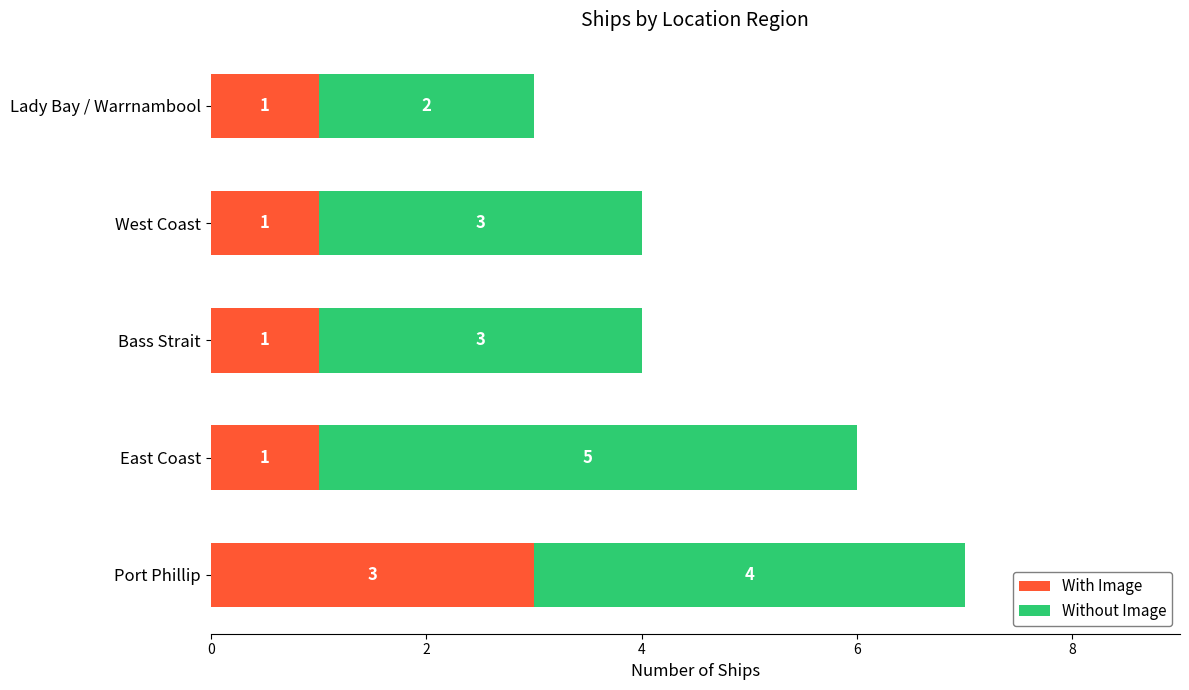

At which category is the sum across all series the highest?

Port Phillip